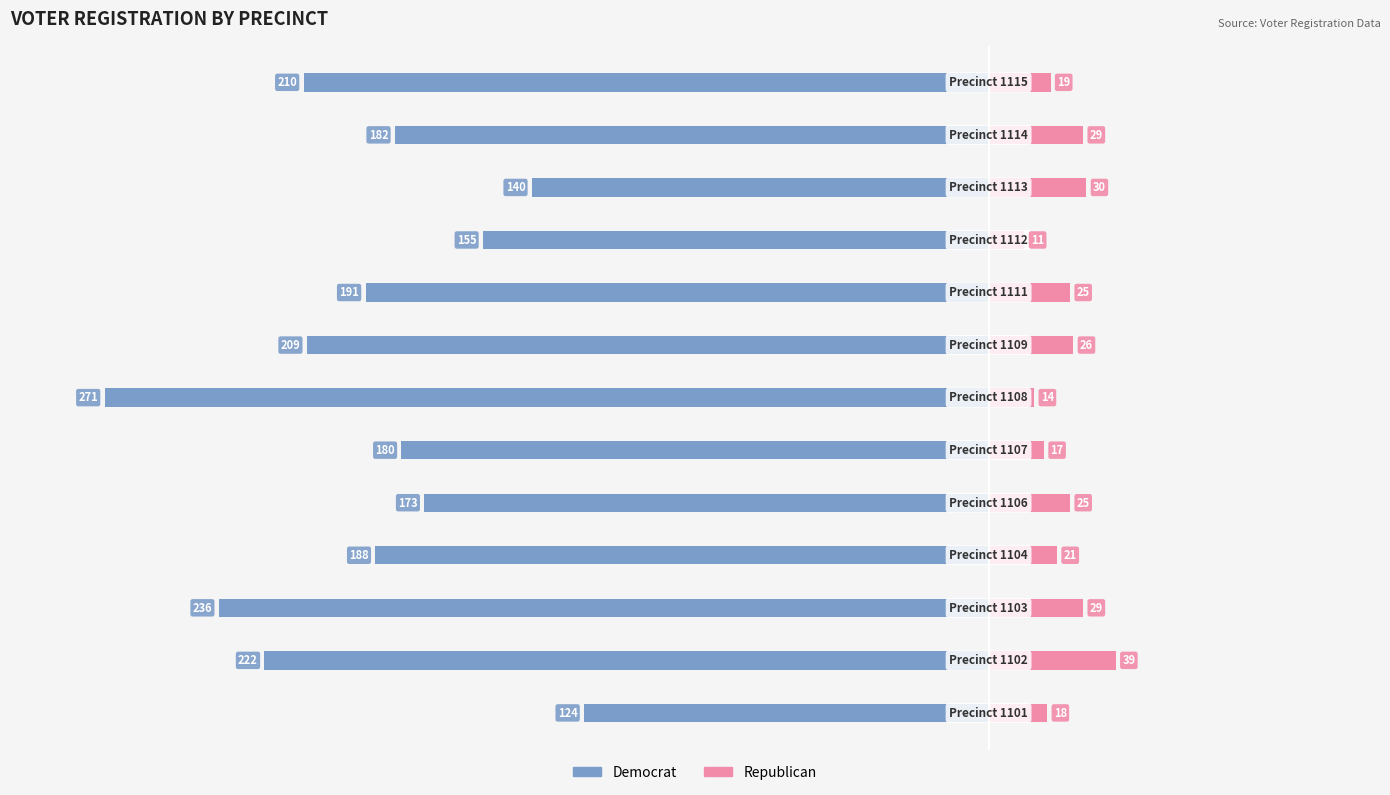

Reading left to right, extract all data points from this chart.

Democrat: -124	-222	-236	-188	-173	-180	-271	-209	-191	-155	-140	-182	-210
Republican: 18	39	29	21	25	17	14	26	25	11	30	29	19